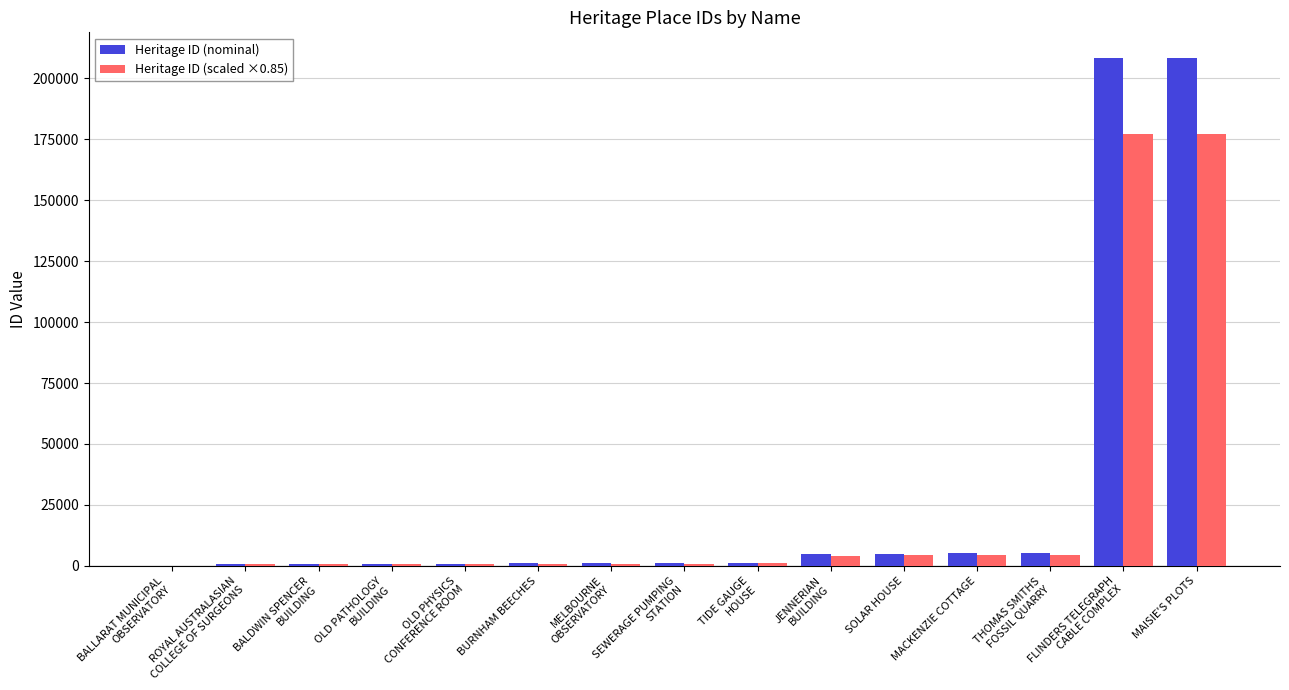

What are all the series names shown in the legend?

Heritage ID (nominal), Heritage ID (scaled ×0.85)